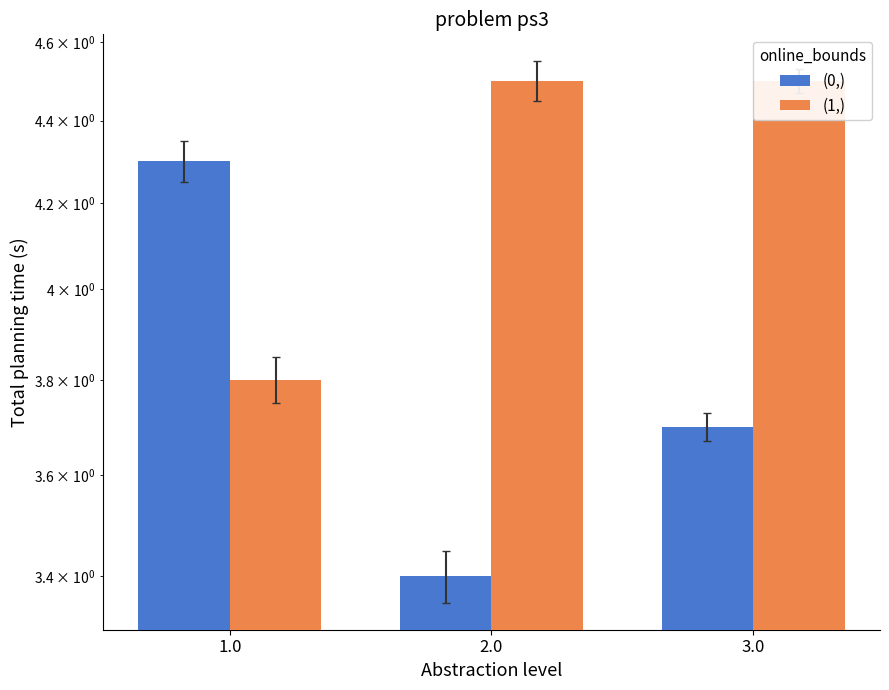

List the labels in order of (0,) value, smallest first.

2.0, 3.0, 1.0